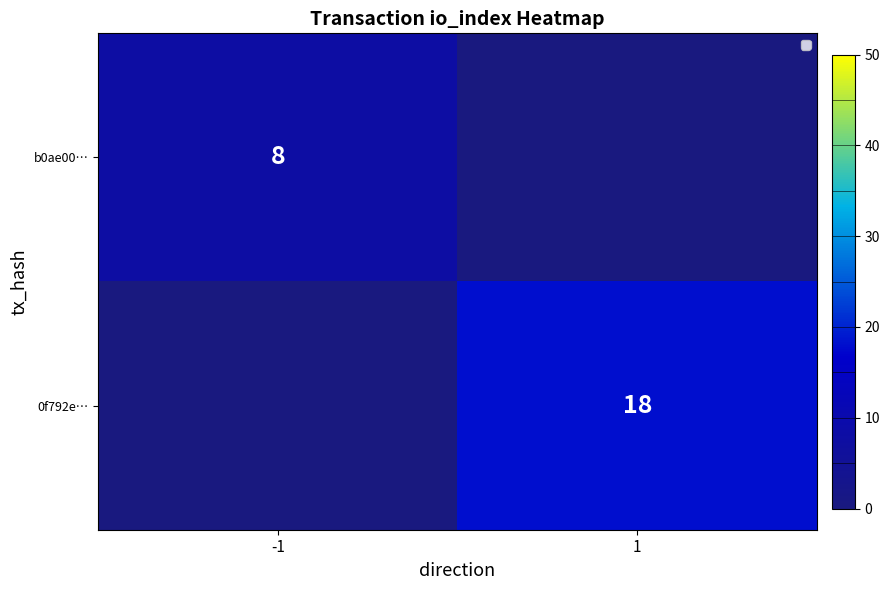

What is the total value across all series at -1?

8